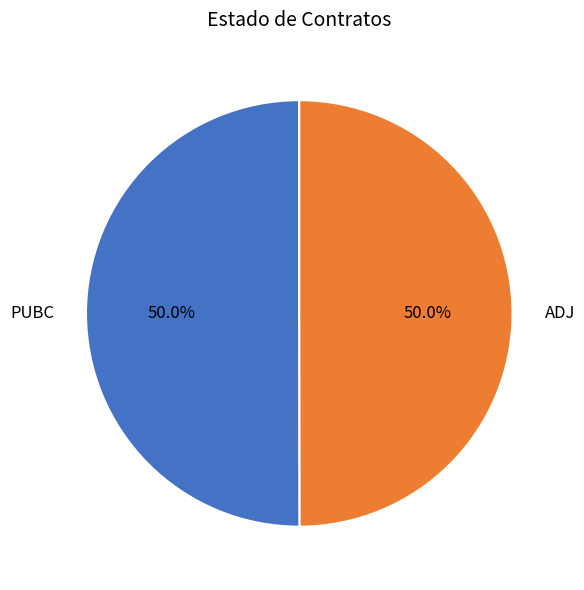

Combined, what portion of the pie is ADJ and PUBC?

100.0%